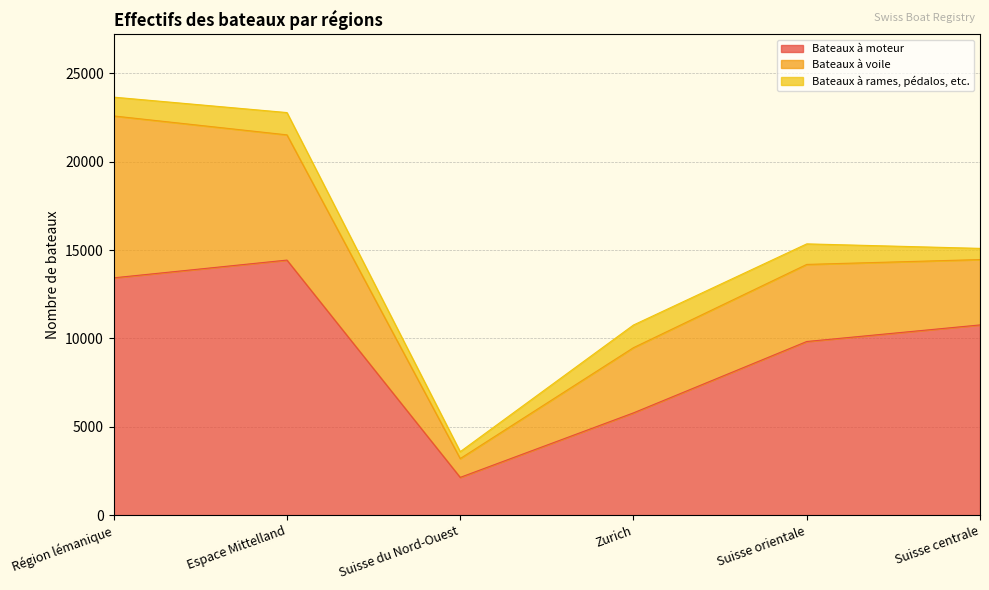

What is the label of the 5th point from the right?

Espace Mittelland